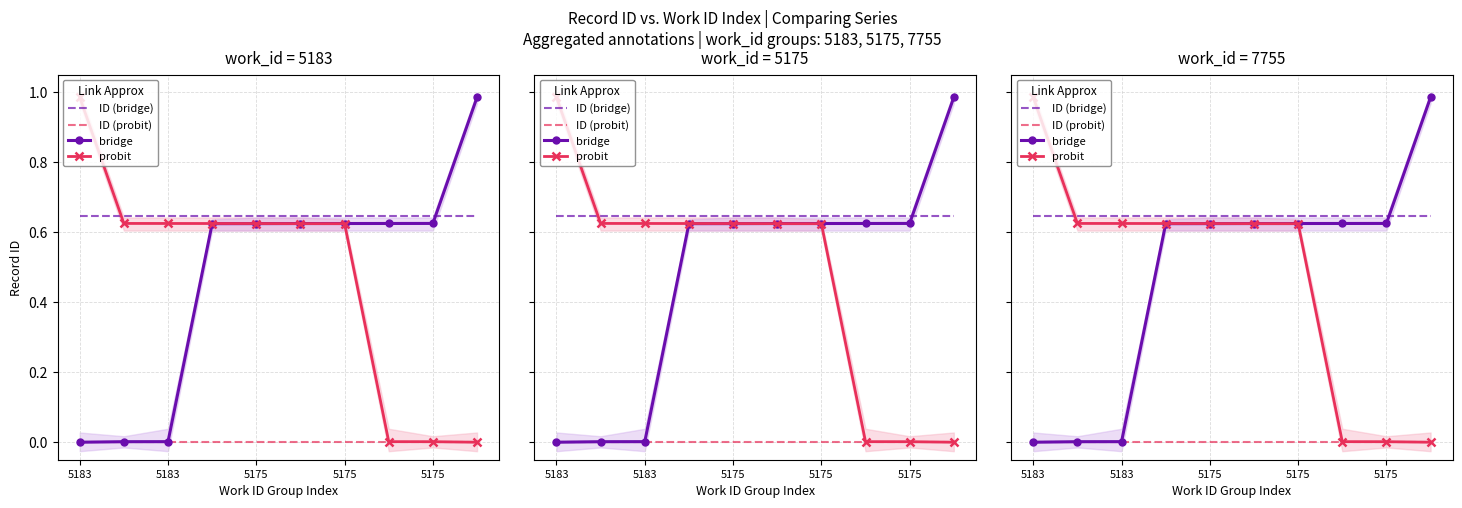

How many times do ID (bridge) and bridge cross each other?

1